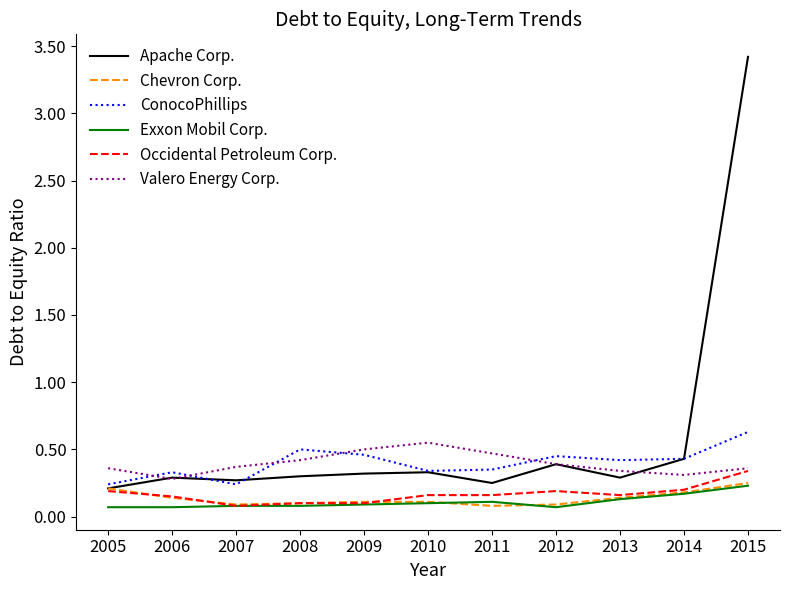

At which label does Exxon Mobil Corp. reach its peak?

2015